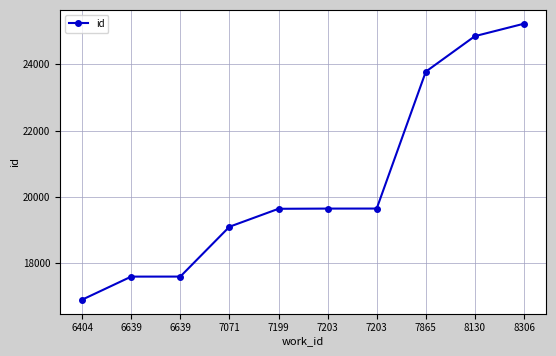

What is the smallest value displayed?

16894